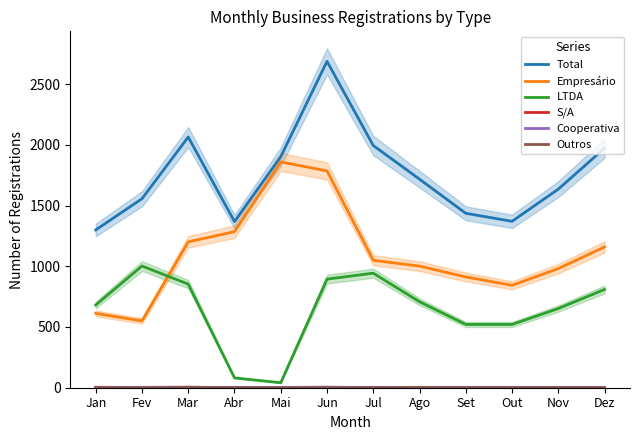

Is the value of LTDA at Fev greater than the value of Total at Fev?

No